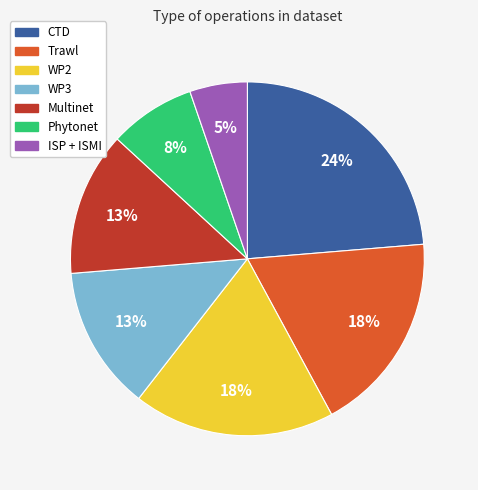

How many segments does this pie chart have?

7